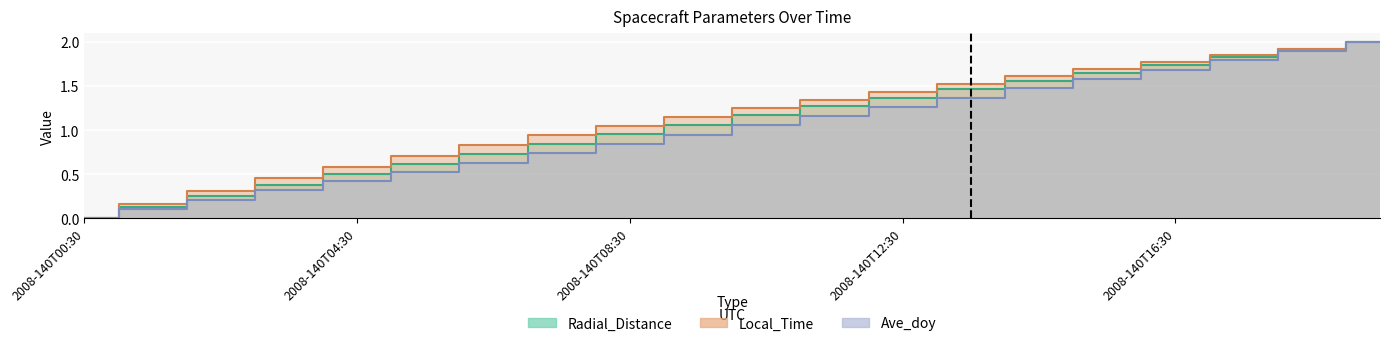

What position from the left is 2008-140T01:30?

2